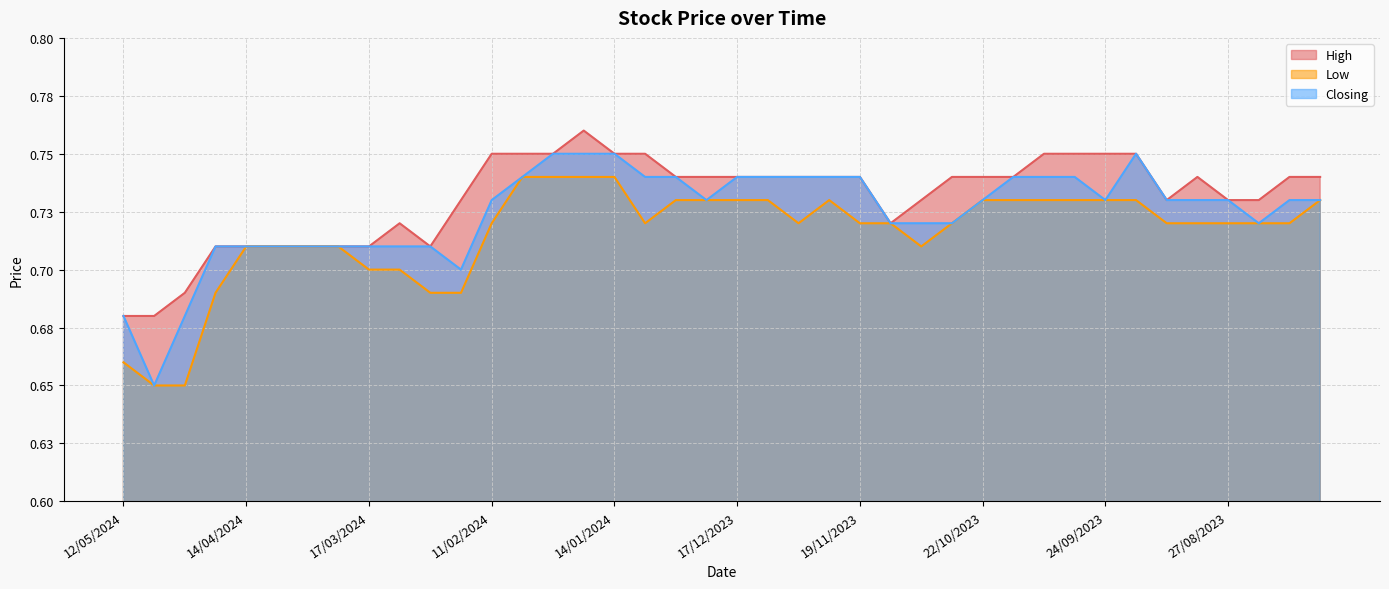

How many series are shown in this chart?

3